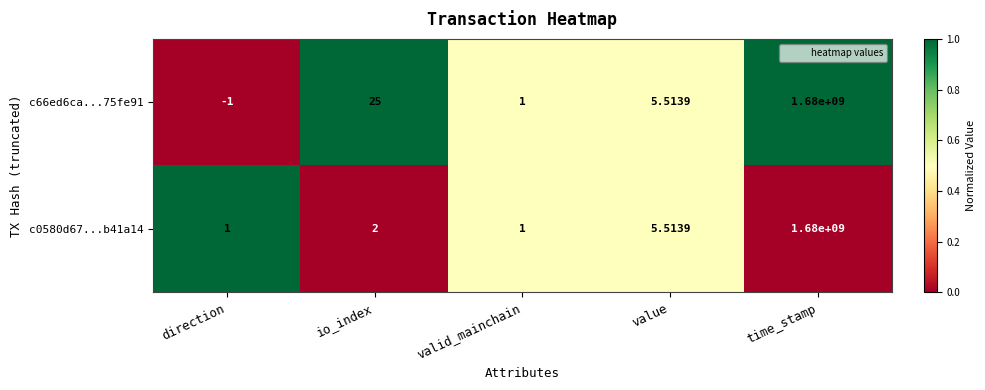

At which category is the sum across all series the highest?

time_stamp